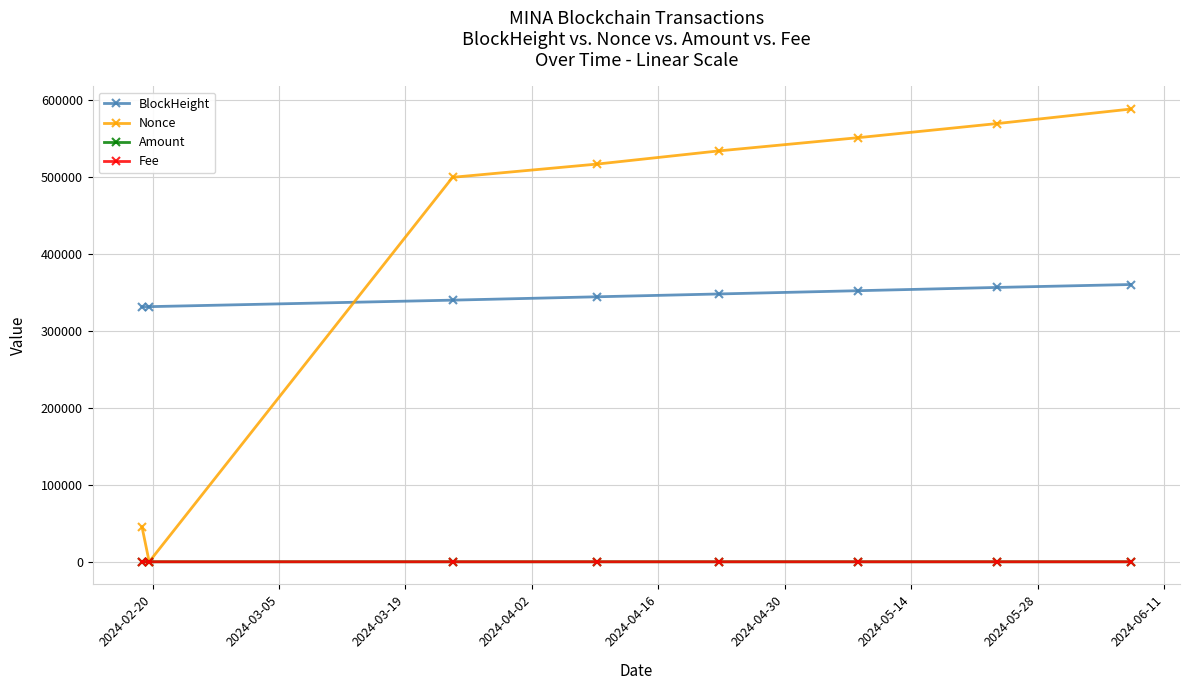

At how many categories does at least one series exceed 173599?

8